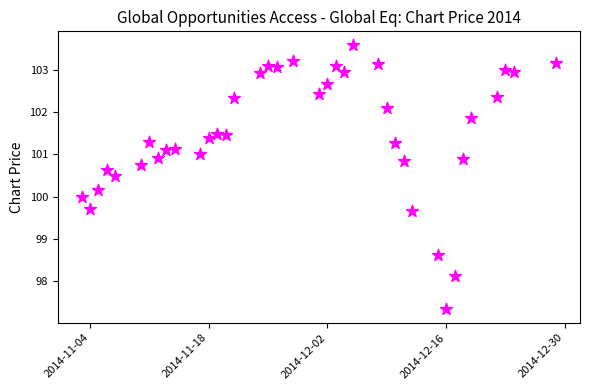

What is the range of X values (max minus min)?

56.0